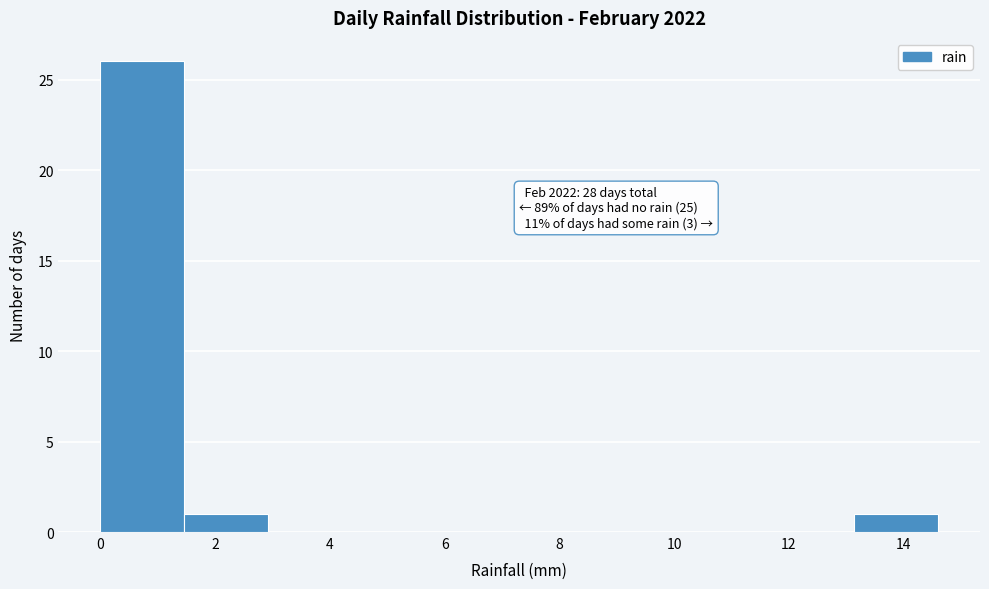

Over which range of the x-axis is the bar tallest?

0.00 to 1.46